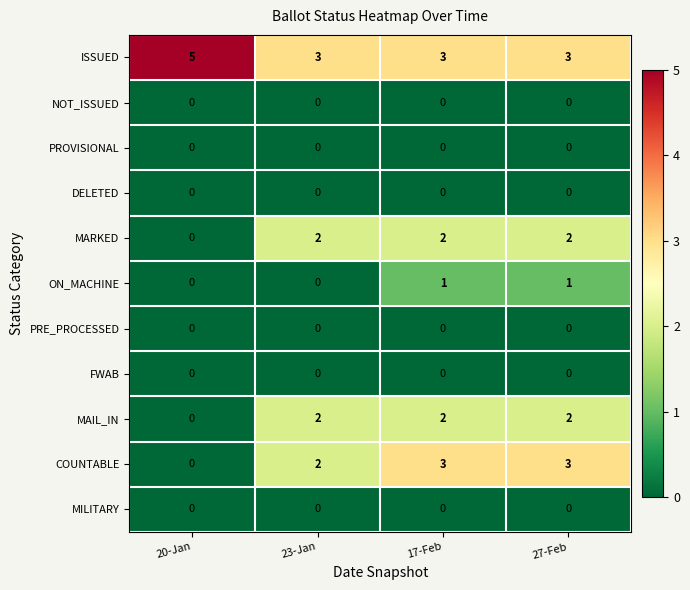

What is the spread (max minus min) of values at 17-Feb?

3